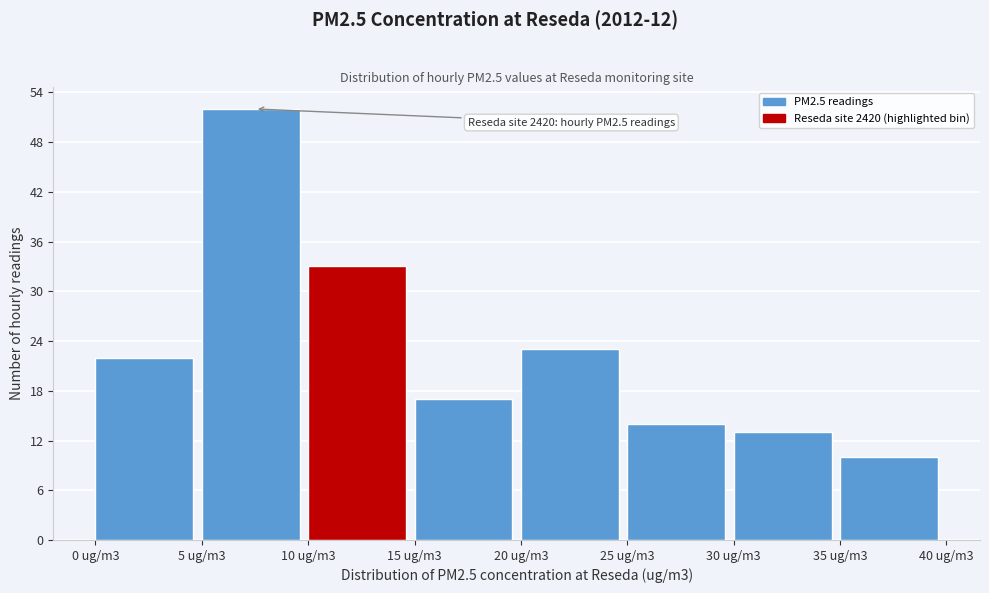

Reading right to left, what are all the values shown in this chart?

35 ug/m3=10	30 ug/m3=13	25 ug/m3=14	20 ug/m3=23	15 ug/m3=17	10 ug/m3=33	5 ug/m3=52	0 ug/m3=22